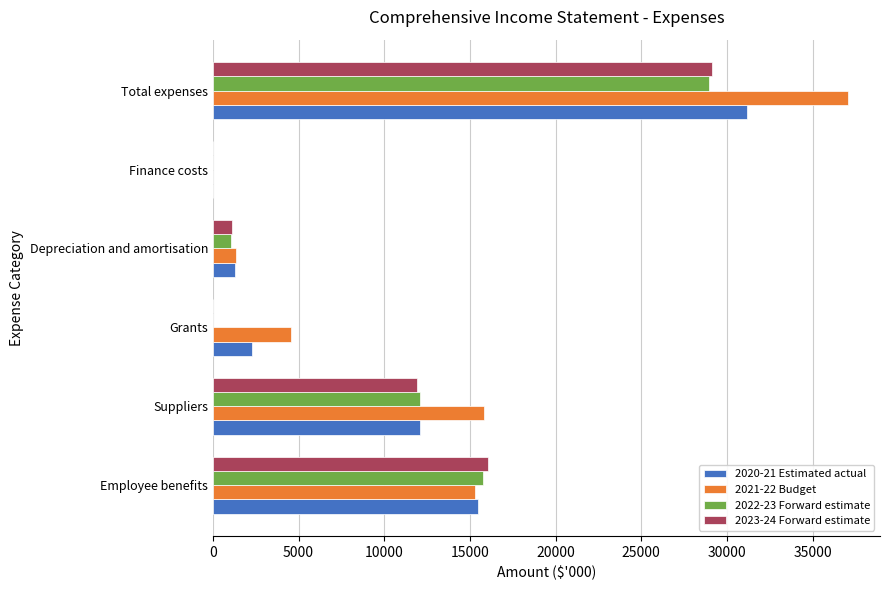

At which label does 2020-21 Estimated actual reach its peak?

Total expenses